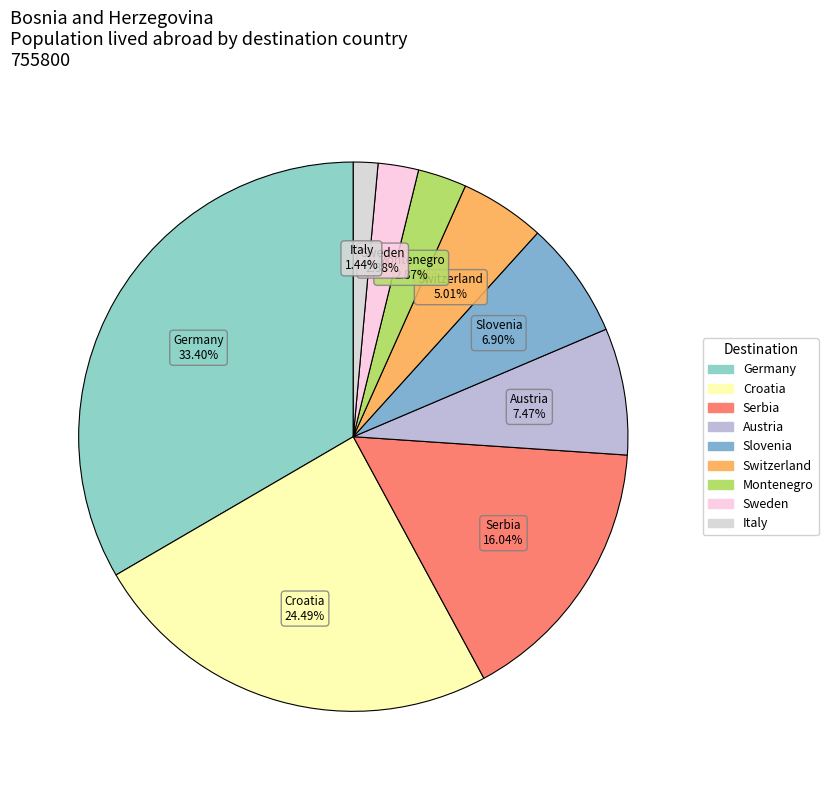

To the nearest percent, what is the combined percentage of Slovenia and Sweden?

9%